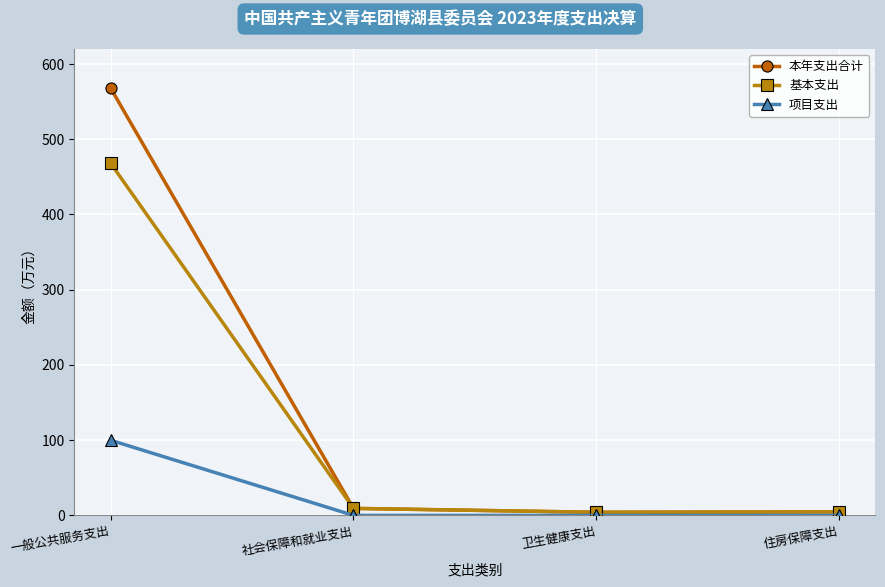

What is the difference between the highest and lowest values at 住房保障支出?

4.7